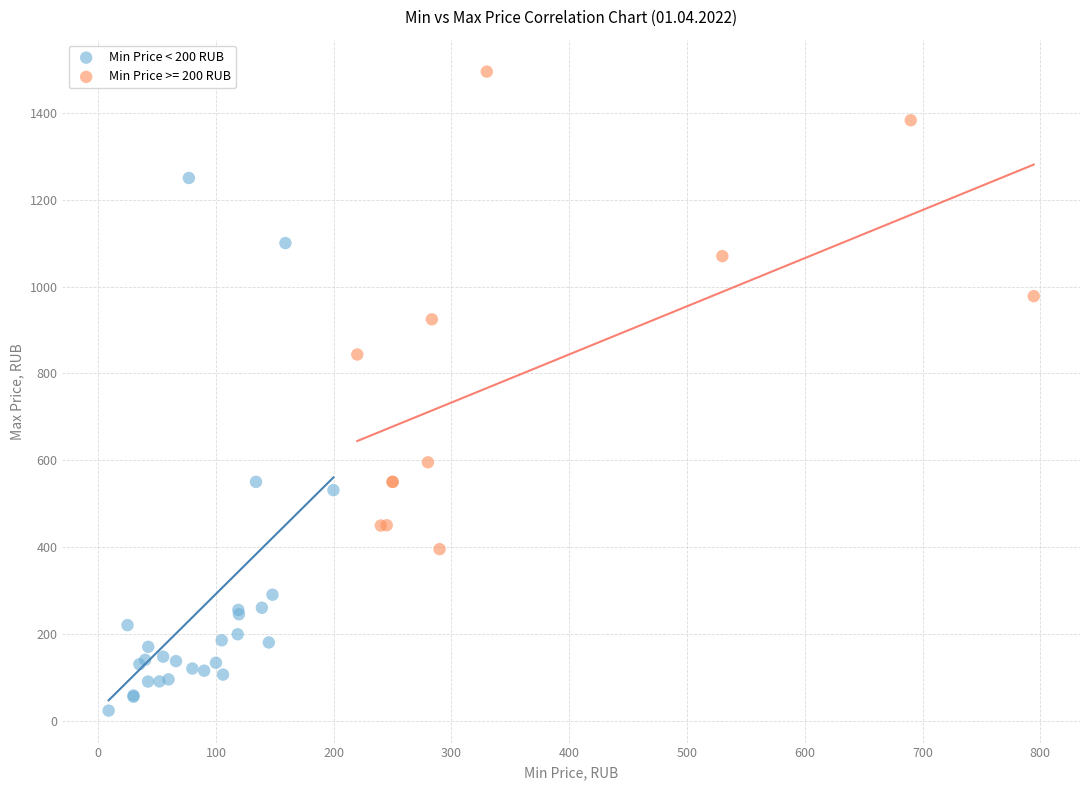

Which series contains the lowest Y value?

Min Price < 200 RUB